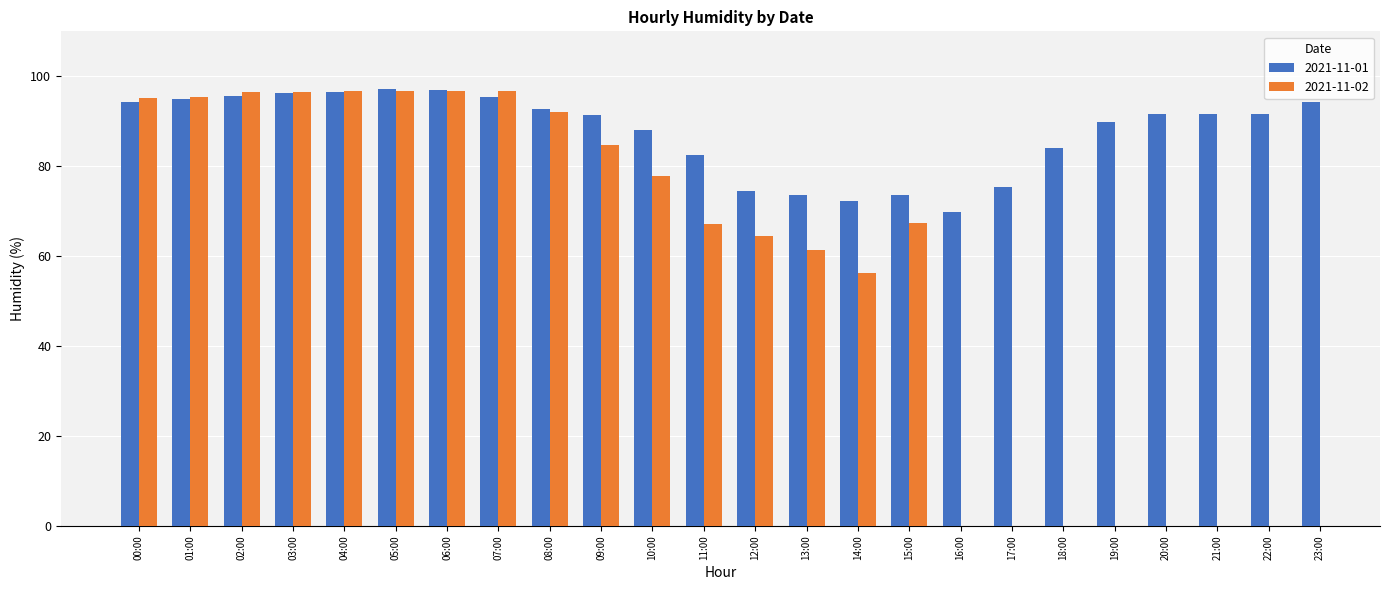

What is the label of the 17th bar from the right?

07:00